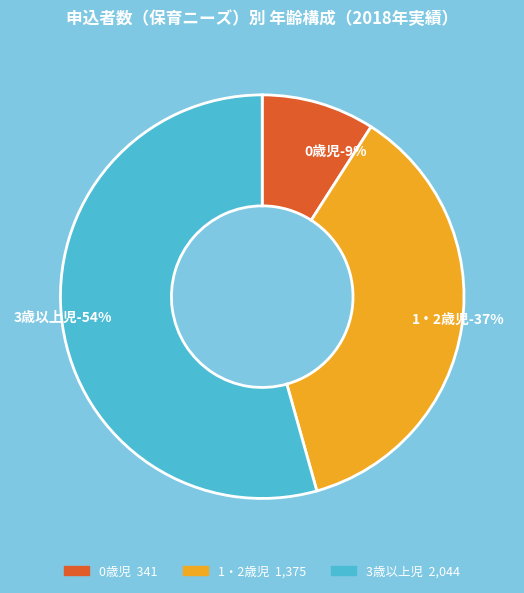

Count the number of slices in the pie.

3